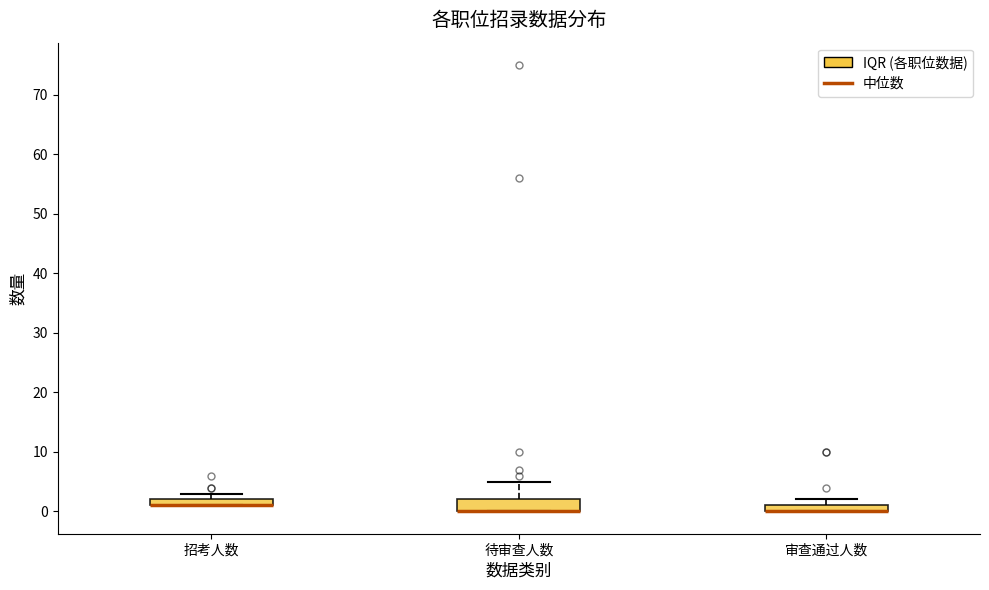

Where is the lower edge of the box for 审查通过人数 on the y-axis? The values are not printed on the chart, so give them approximately, as read against the axis.

0